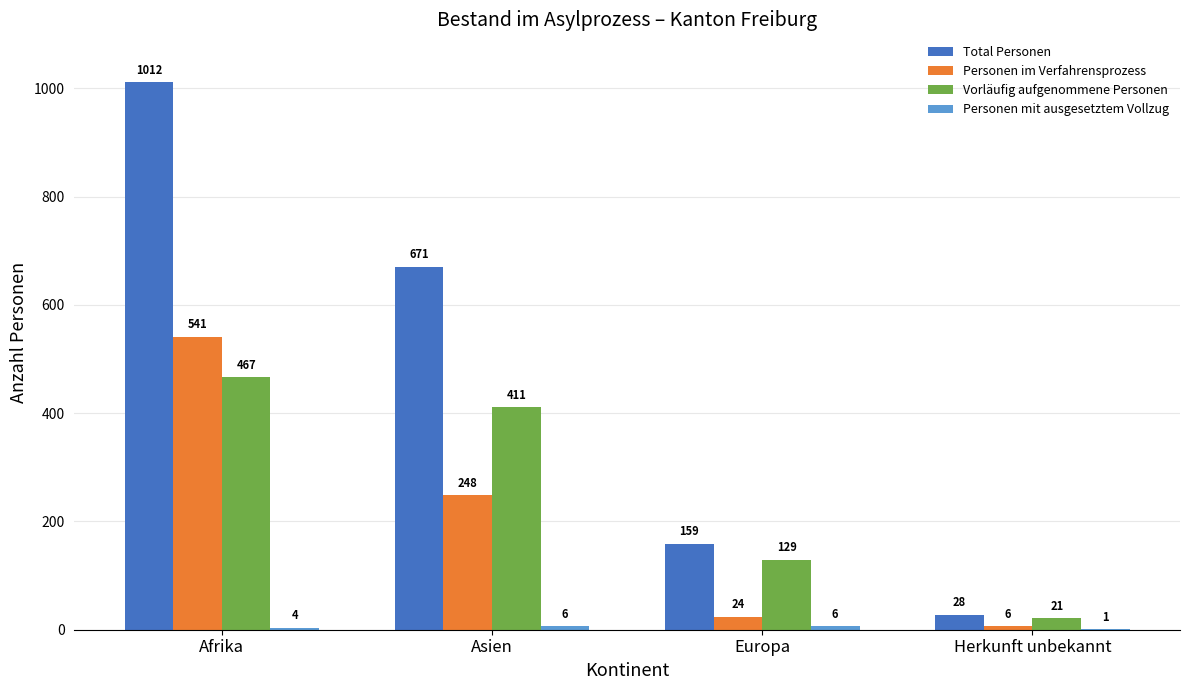

What is the total value across all series at Europa?

318